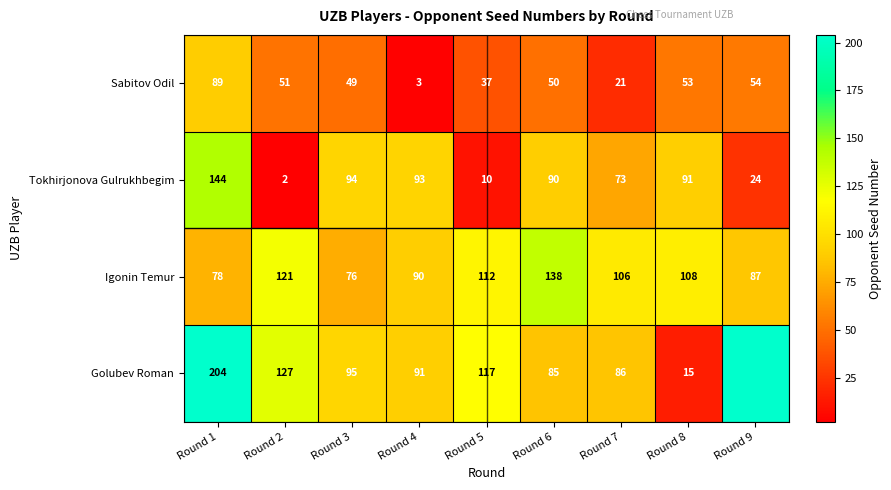

What is the total value across all series at Round 3?

314